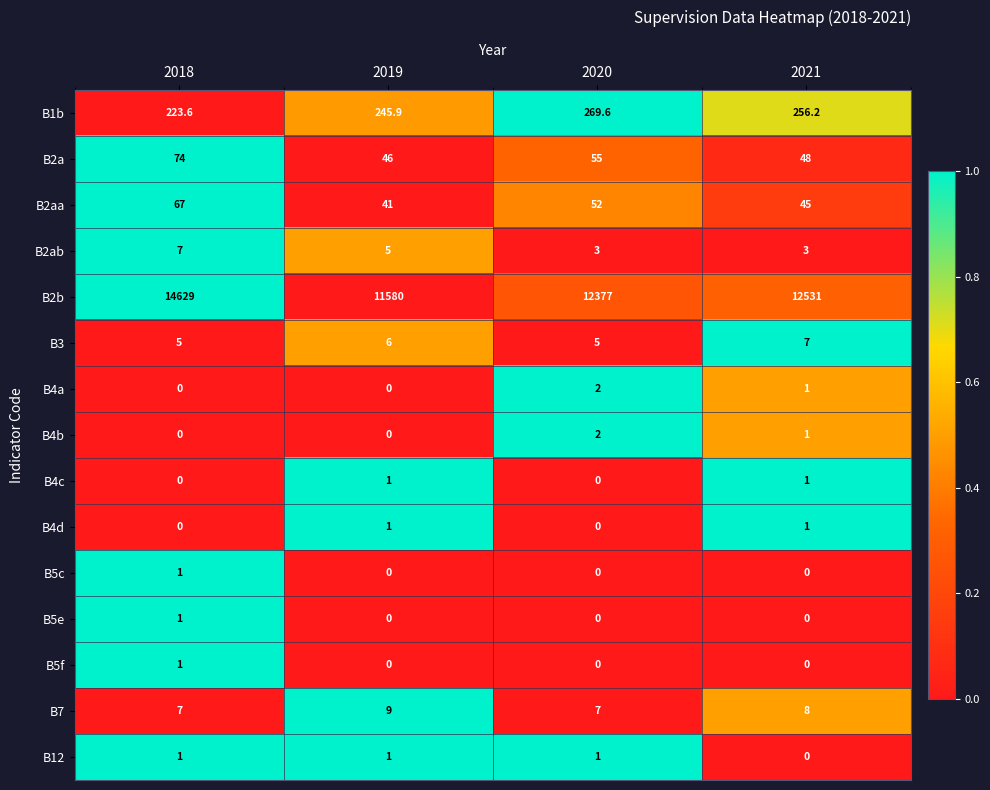

Which series changed the most between 2018 and 2019?

B2b